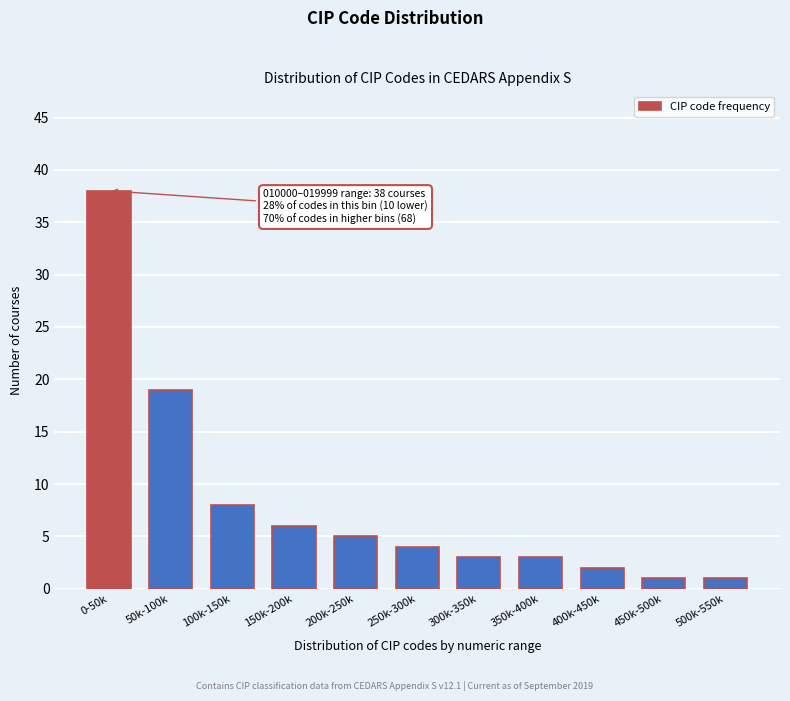

Reading left to right, extract all data points from this chart.

0-50k=38	50k-100k=19	100k-150k=8	150k-200k=6	200k-250k=5	250k-300k=4	300k-350k=3	350k-400k=3	400k-450k=2	450k-500k=1	500k-550k=1